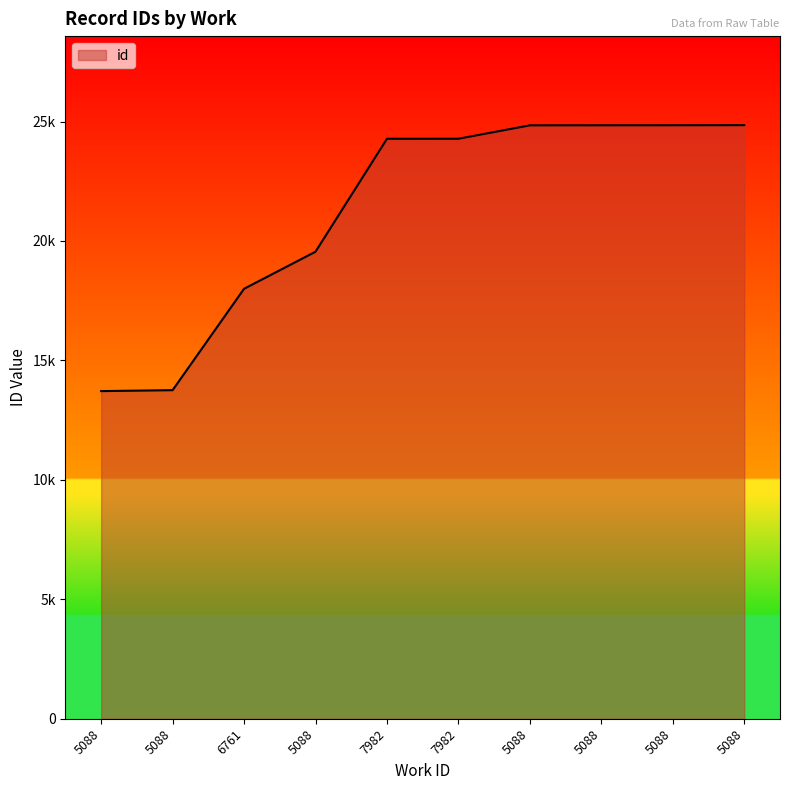

Does the chart have visible grid lines?

No